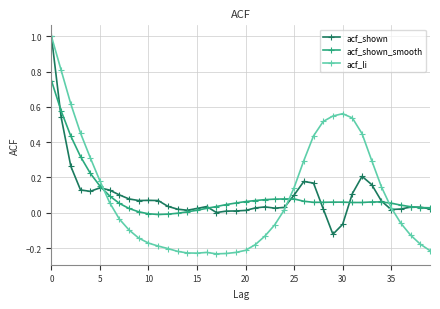

Which series has the widest spread of values?

acf_li